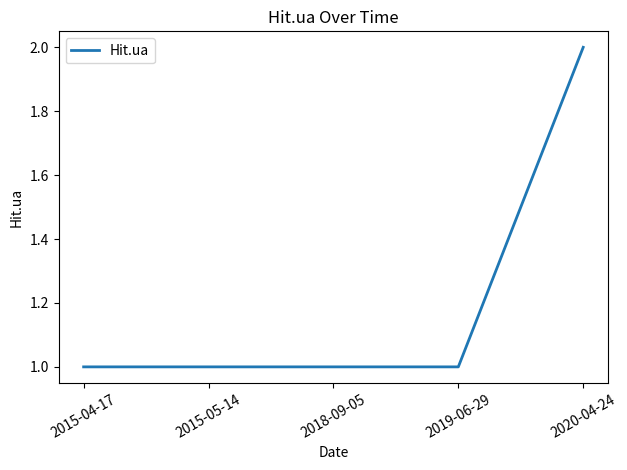

What is the difference between the maximum and second lowest values?

1